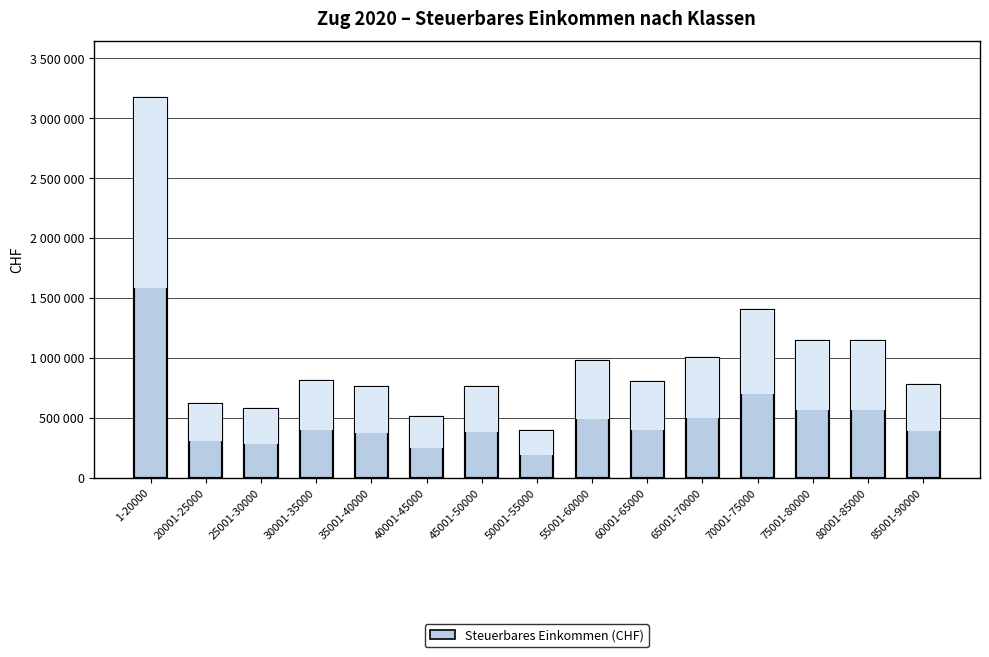

Read the value at 30001-35000, to the nearest 10.

808500